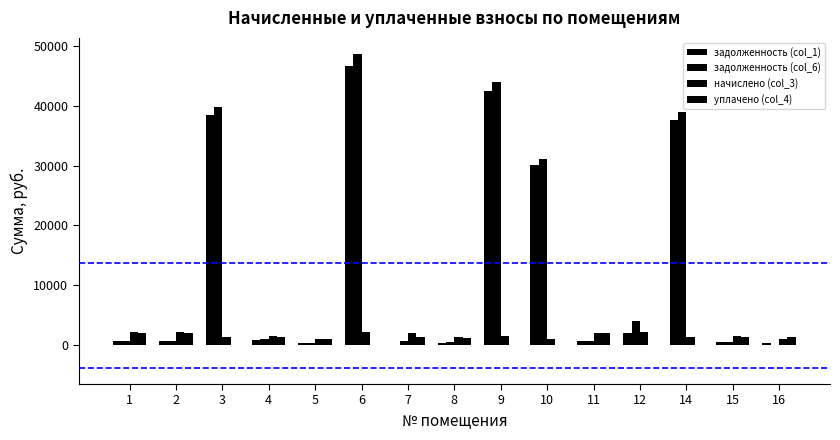

How many distinct data groups are displayed?

4